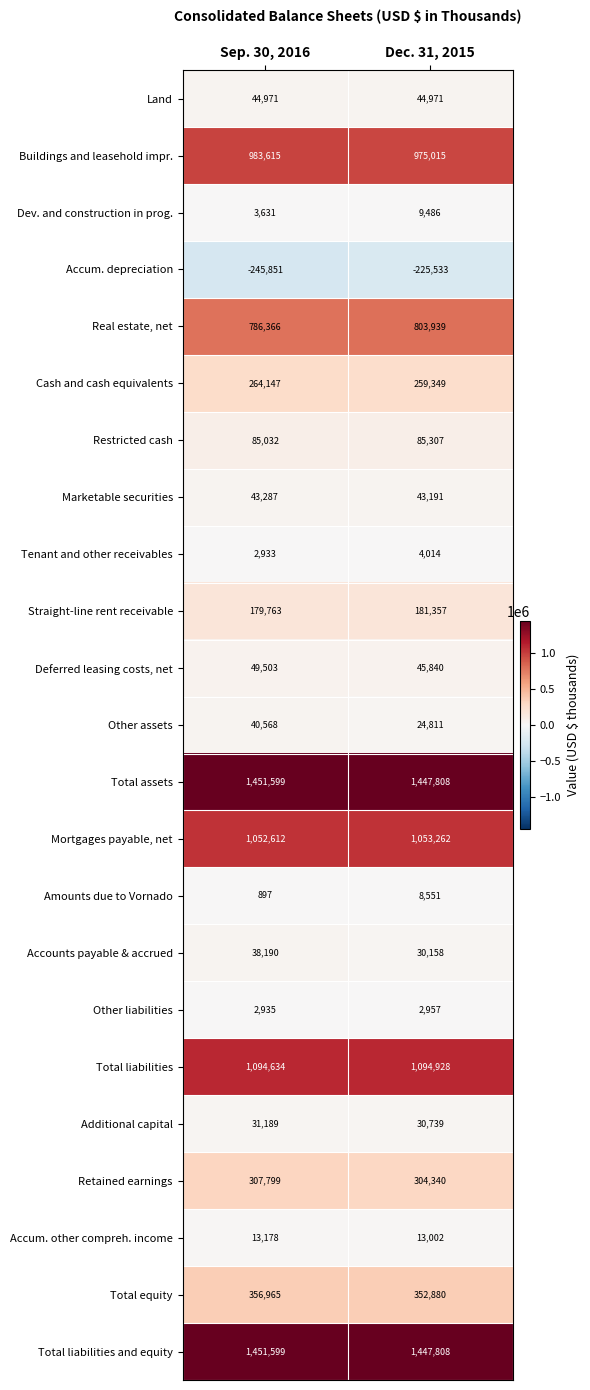

What is the greatest value displayed?

1451599